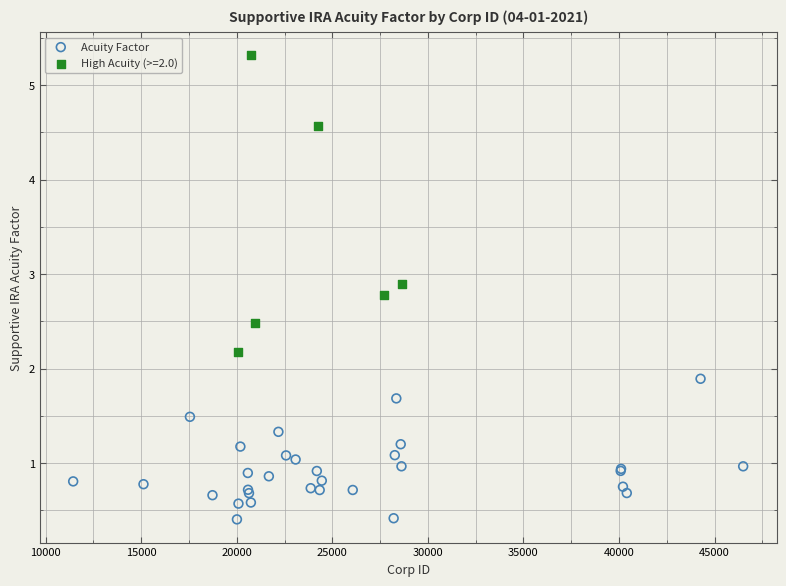

Which series has the largest Y range (max minus min)?

High Acuity (>=2.0)